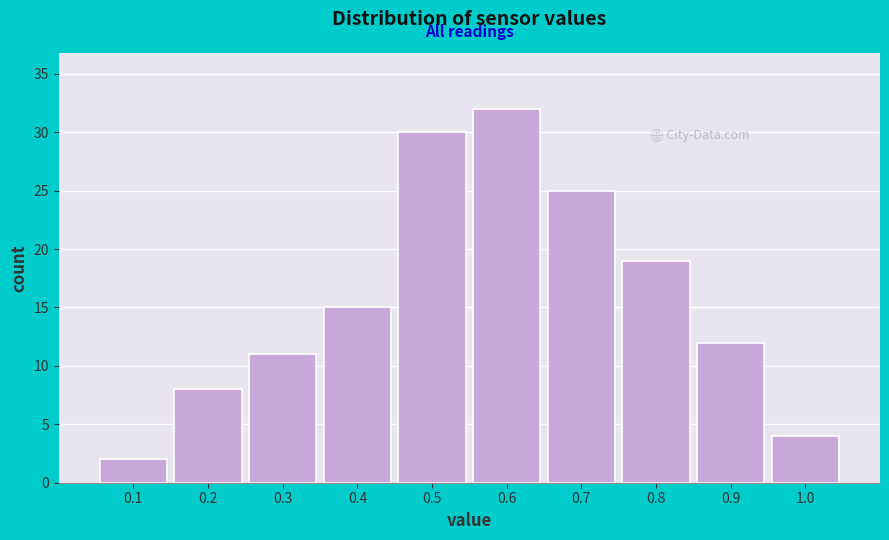

Reading left to right, list every bar in this chart as the range it spans on the x-axis followed by its height. The values are not printed on the chart, so give them approximately, as read against the axis.

0.05 to 0.15: 2
0.15 to 0.25: 8
0.25 to 0.35: 11
0.35 to 0.45: 15
0.45 to 0.55: 30
0.55 to 0.65: 32
0.65 to 0.75: 25
0.75 to 0.85: 19
0.85 to 0.95: 12
0.95 to 1.05: 4